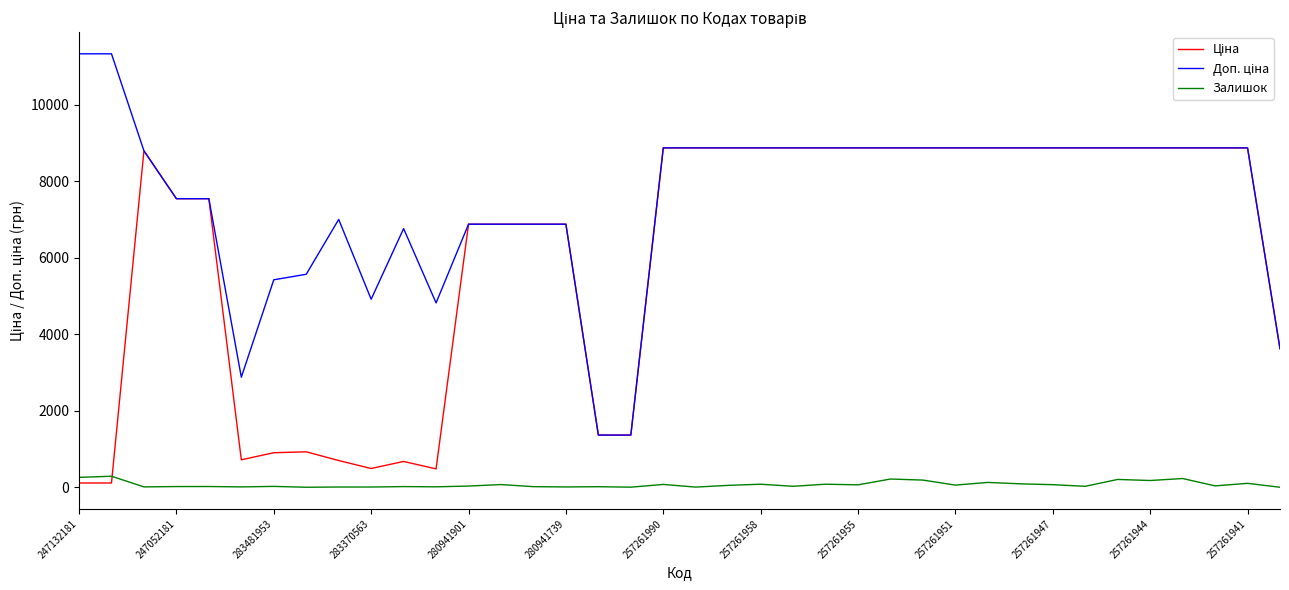

What is the highest value of the Залишок series?

290.0